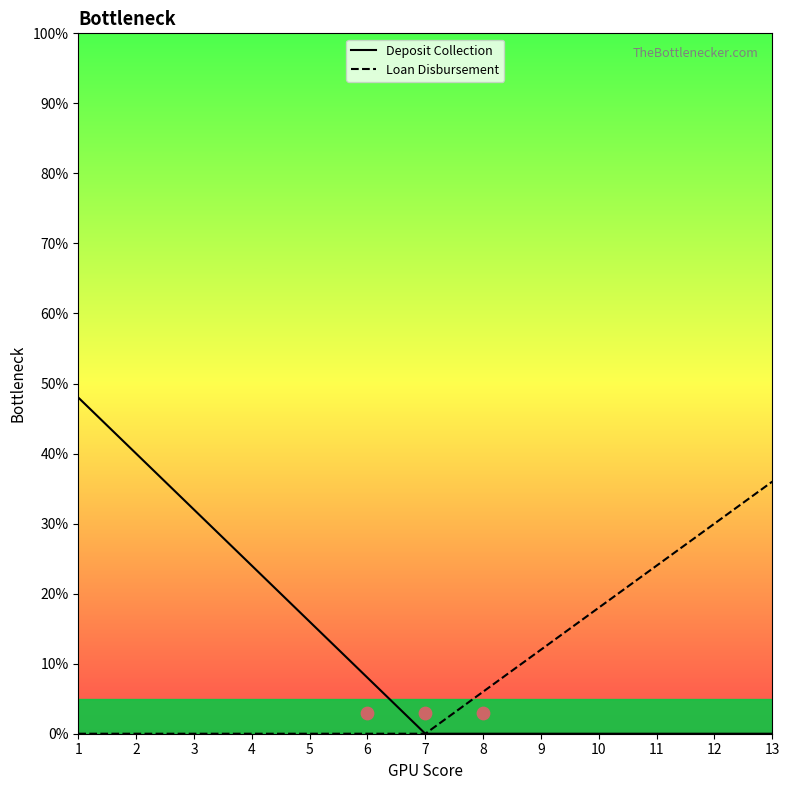

Which series has the largest total across all categories?

Deposit Collection